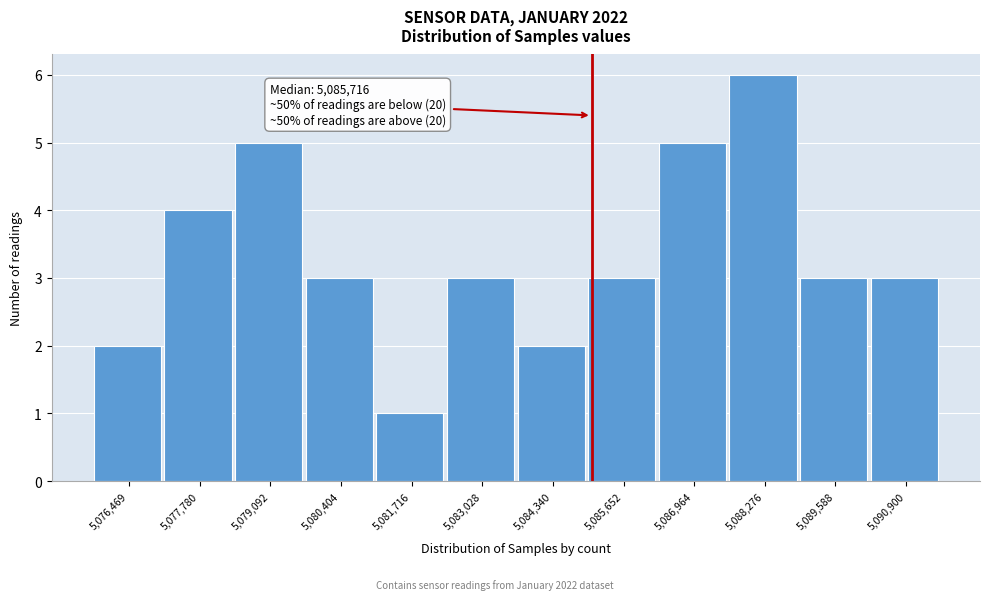

Reading left to right, list all the values displayed in this chart.

5,076,469=2	5,077,780=4	5,079,092=5	5,080,404=3	5,081,716=1	5,083,028=3	5,084,340=2	5,085,652=3	5,086,964=5	5,088,276=6	5,089,588=3	5,090,900=3